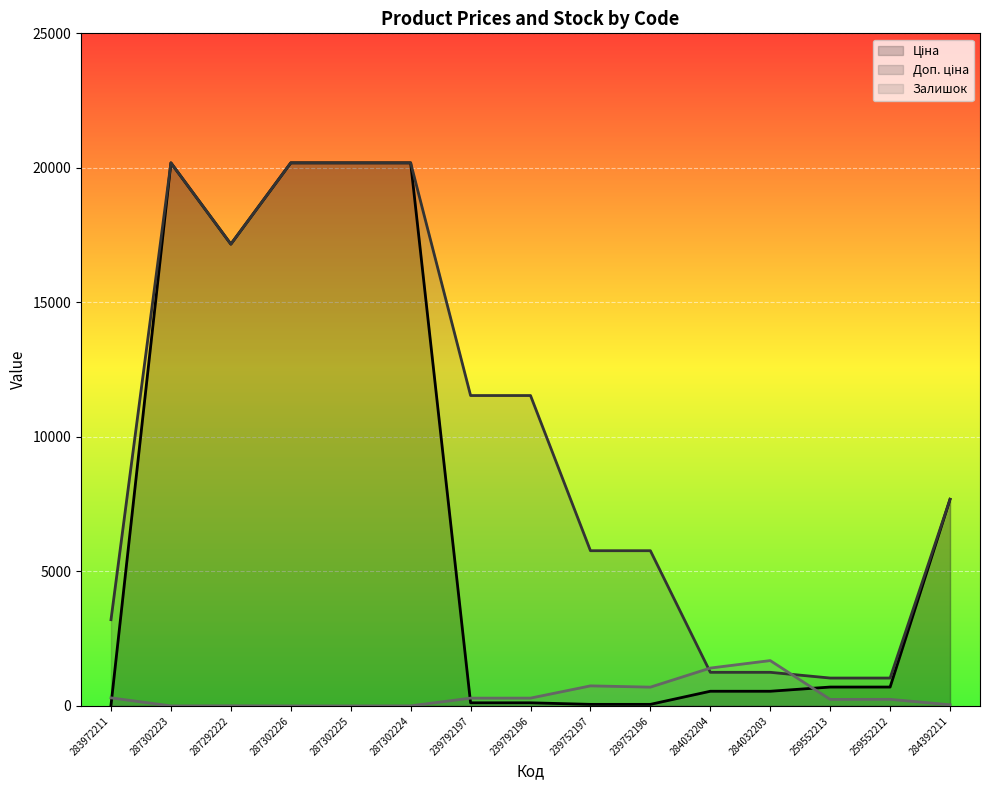

Rank the categories by Доп. ціна value from highest to lowest.

287302223, 287302226, 287302225, 287302224, 287292222, 239792197, 239792196, 284392211, 239752197, 239752196, 283972211, 284032204, 284032203, 259552213, 259552212